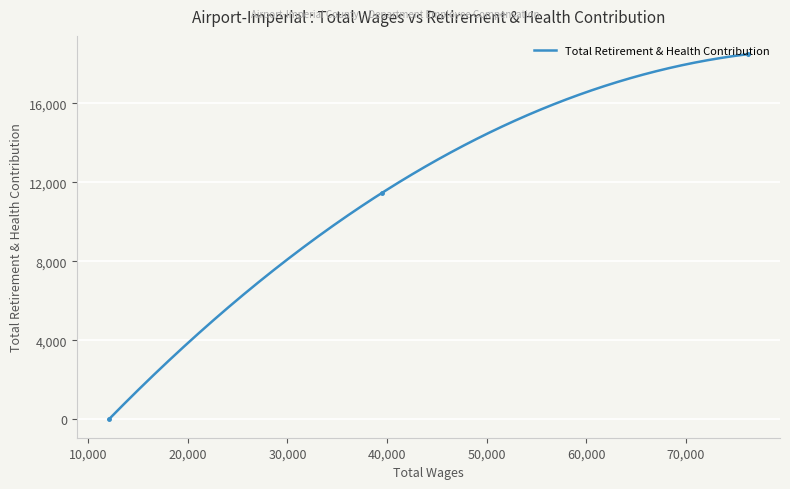

The value at 12061.0 is 0. True or false?

True